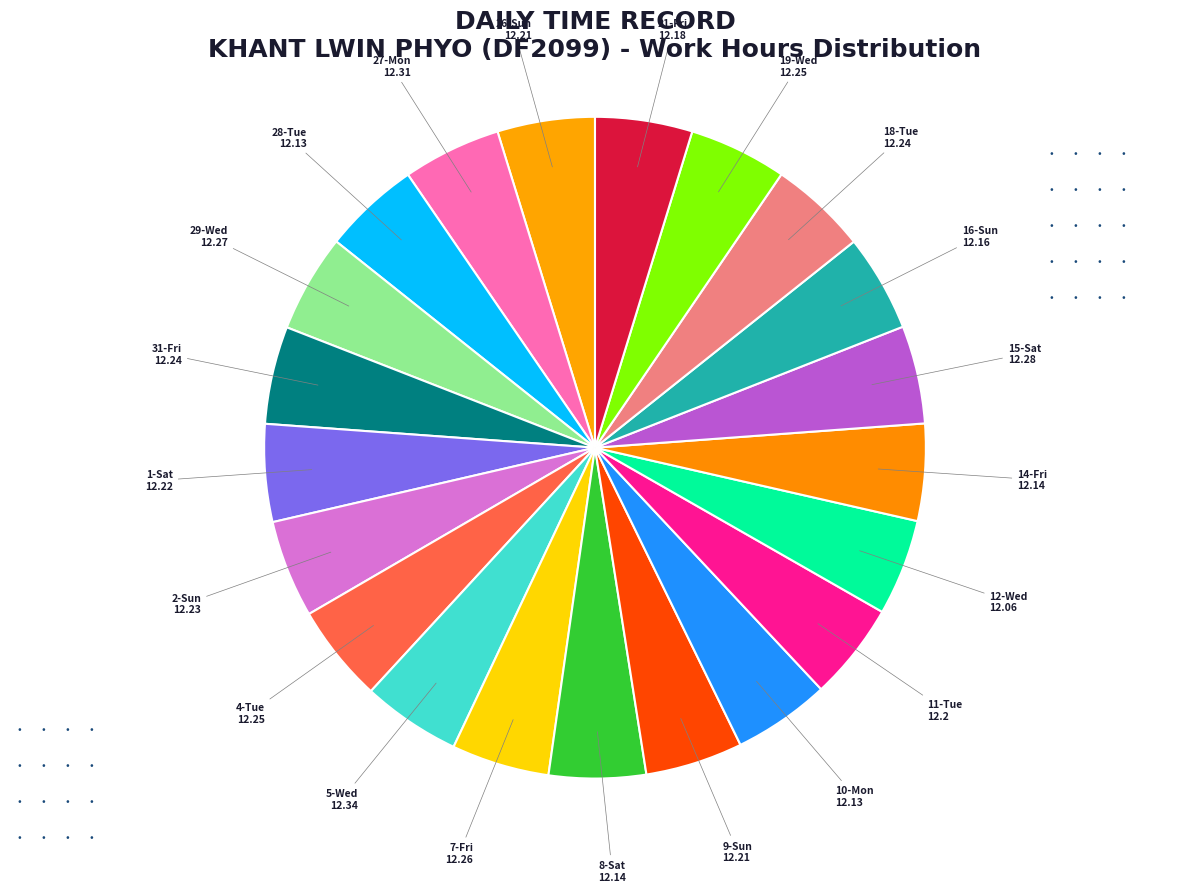

Which category has the biggest portion of the pie?

5-Wed